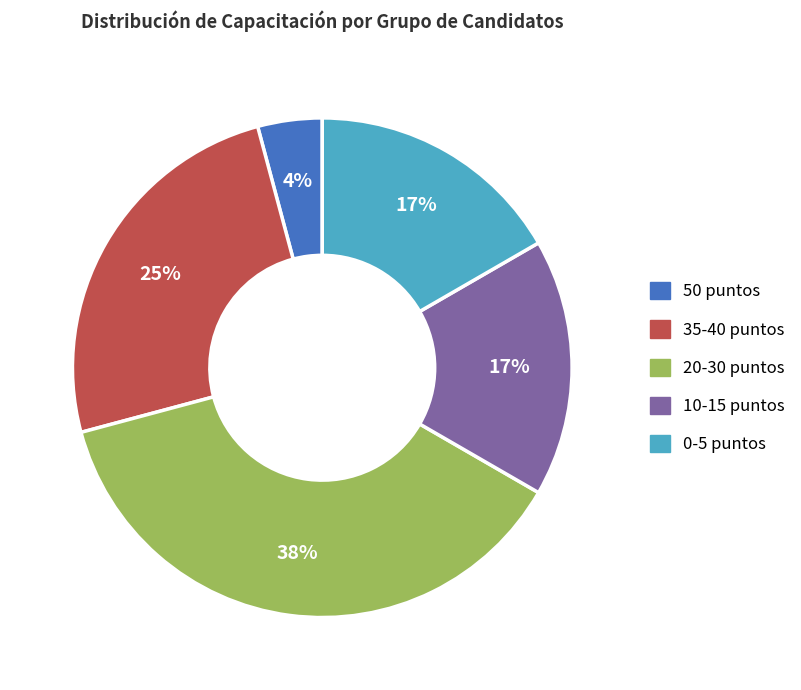

To the nearest percent, what is the average slice percentage?

20%